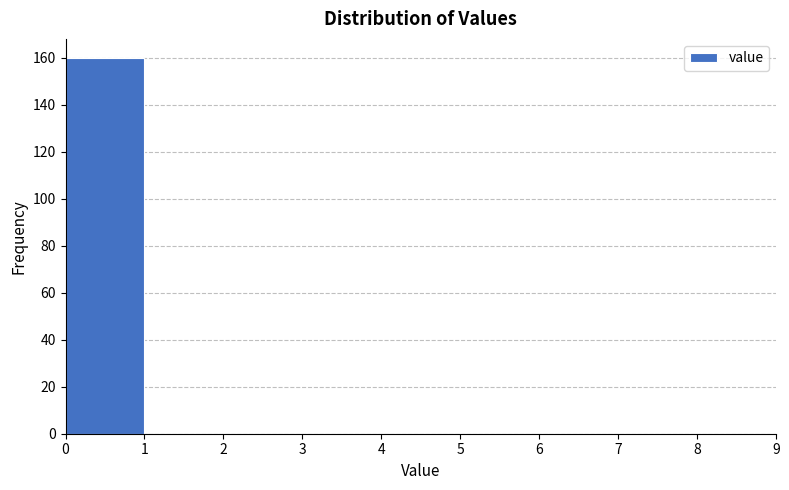

How tall is the bar that spans 0 to 1 on the x-axis? The values are not printed on the chart, so give them approximately, as read against the axis.

160